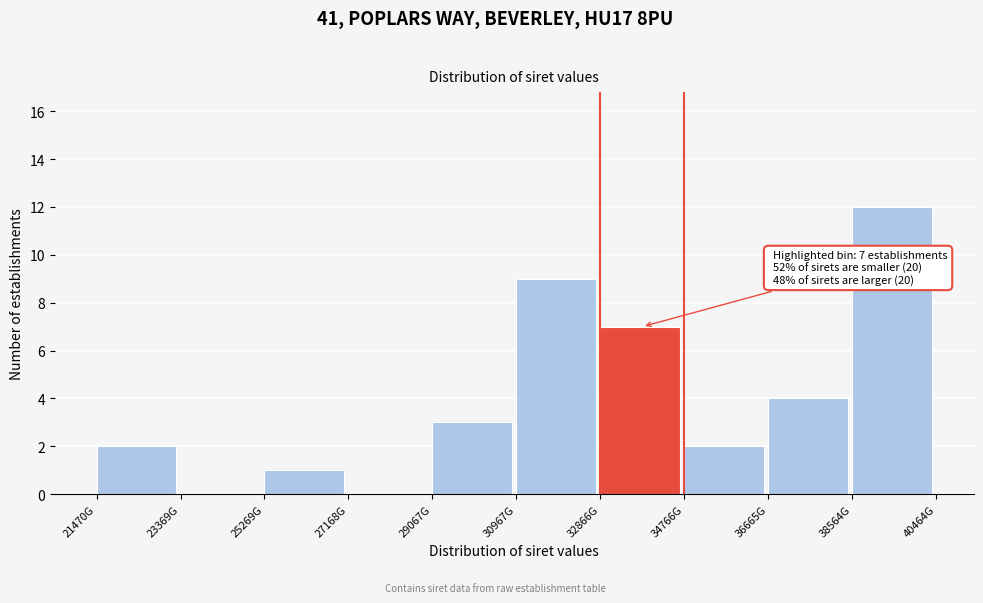

Reading left to right, what are all the values shown in this chart?

21470G=2	23369G=0	25269G=1	27168G=0	29067G=3	30967G=9	32866G=7	34766G=2	36665G=4	38564G=12